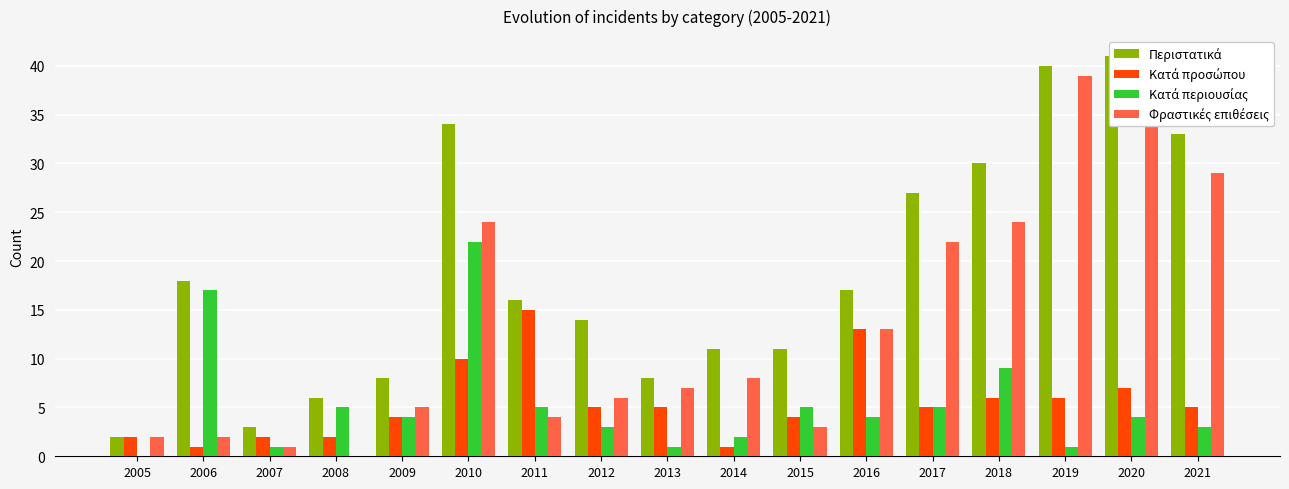

At which category does the chart reach its minimum across all series?

2005